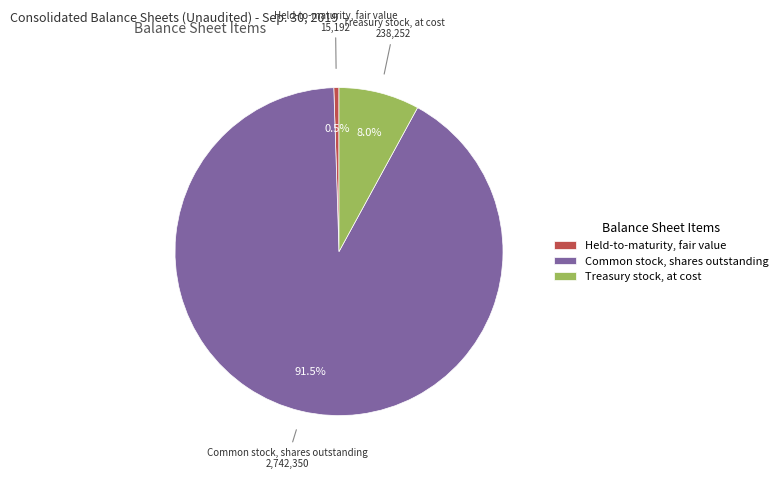

Between Held-to-maturity, fair value and Treasury stock, at cost, which is larger?

Treasury stock, at cost